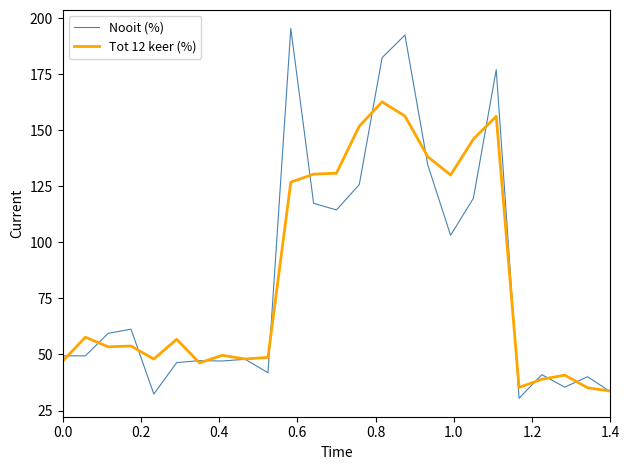

Which series has the widest spread of values?

Nooit (%)